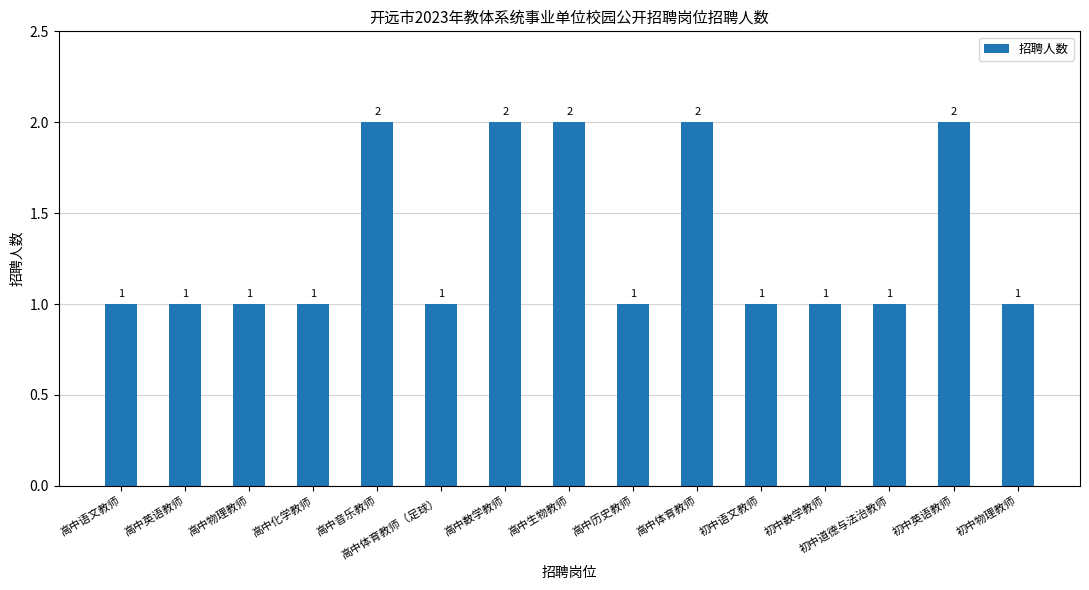

What is the change in value from 高中物理教师 to 高中数学教师?

+1